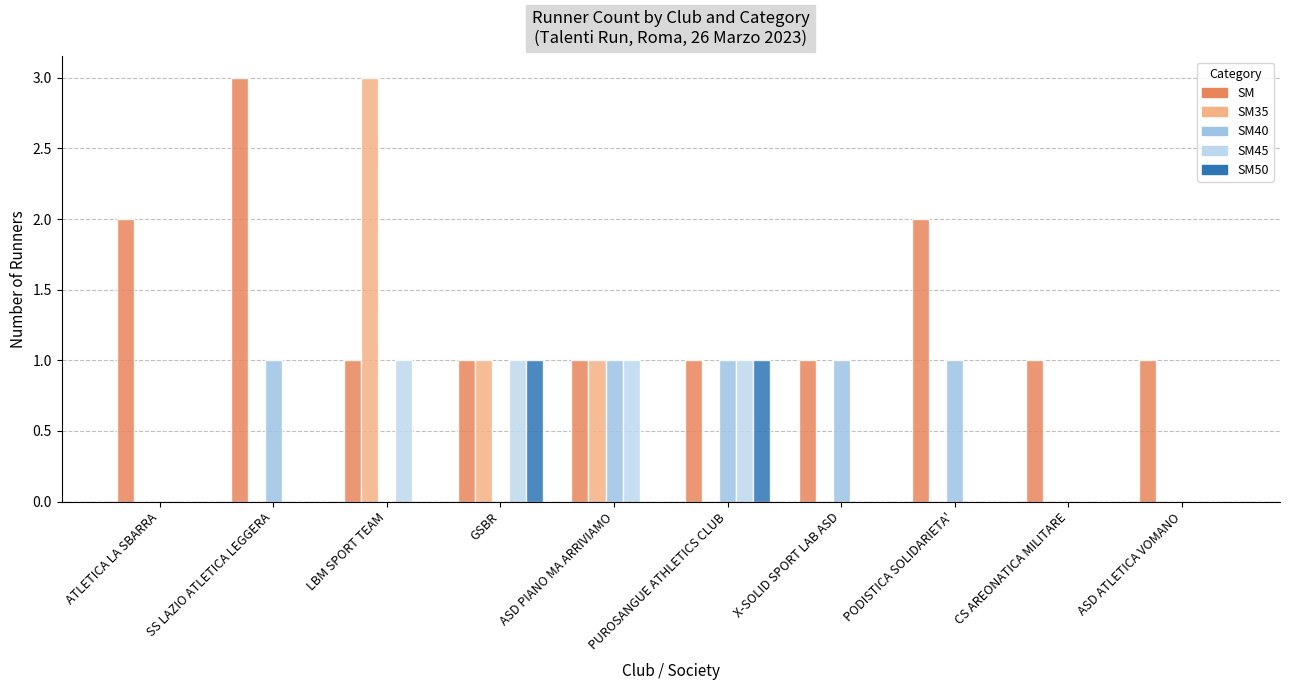

Which series changed the most between SS LAZIO ATLETICA LEGGERA and X-SOLID SPORT LAB ASD?

SM